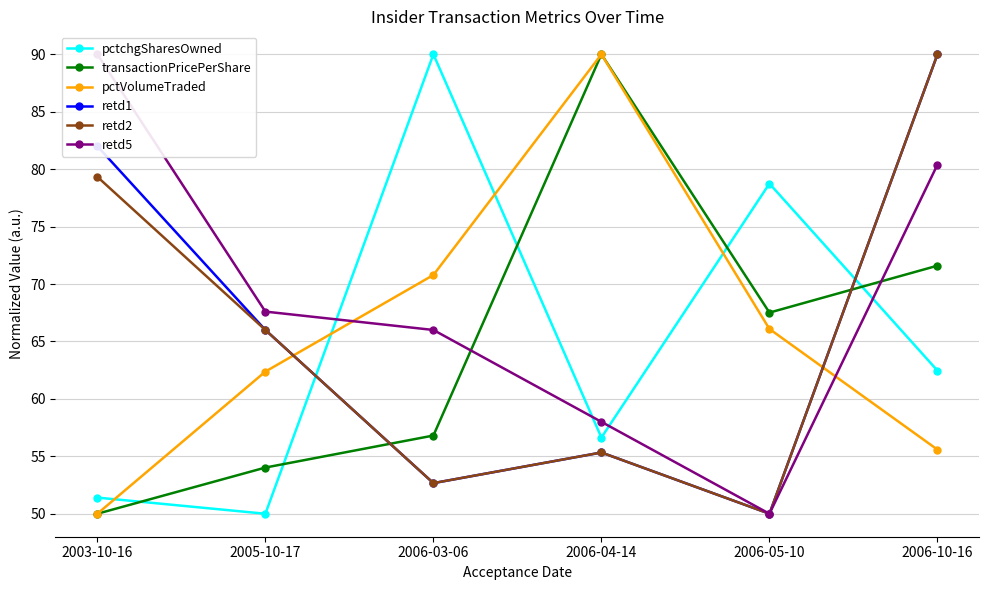

At 2006-05-10, list the series in order from smallest to largest.

retd1, retd2, retd5, pctVolumeTraded, transactionPricePerShare, pctchgSharesOwned